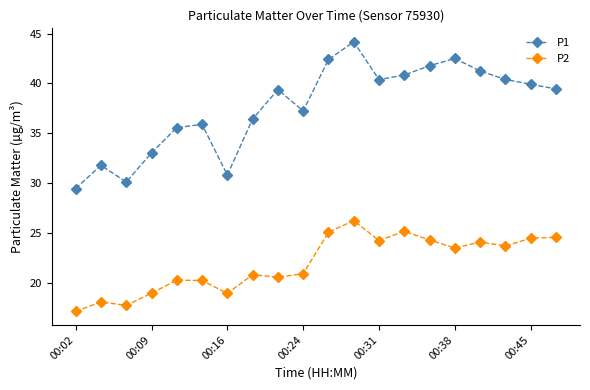

What is the value of the P2 point at the 14th from the left?

25.2